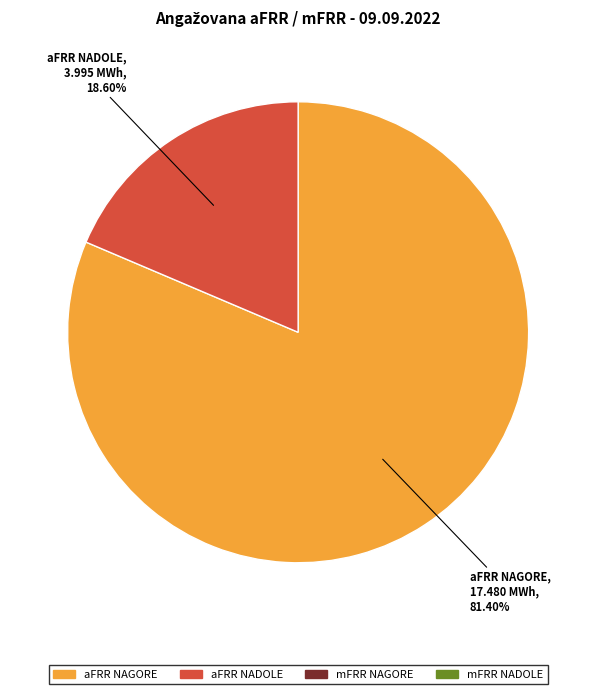

Does any single category account for the majority?

Yes